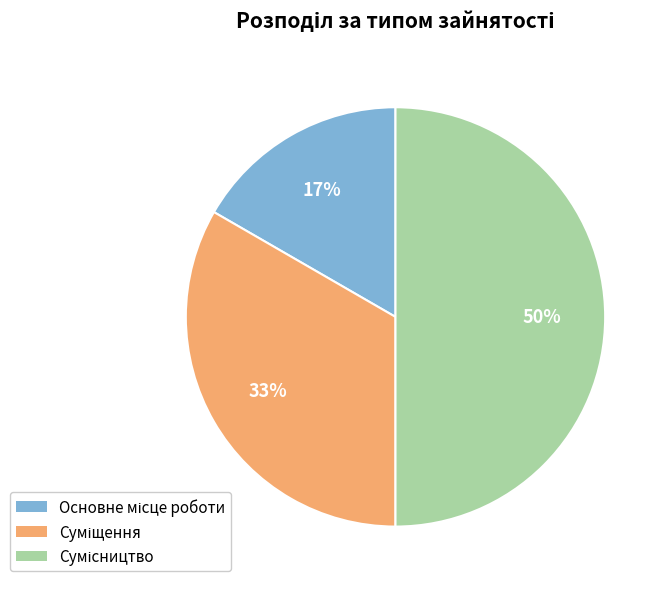

To the nearest percent, what is the difference between the largest and smallest slice percentages?

33%